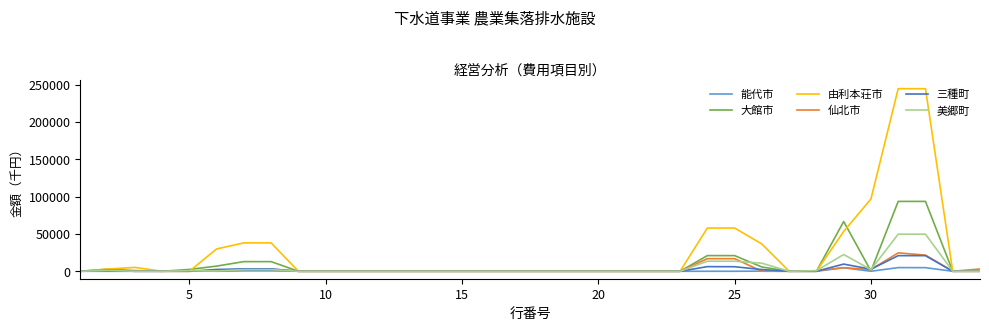

Which series has the largest total across all categories?

由利本荘市